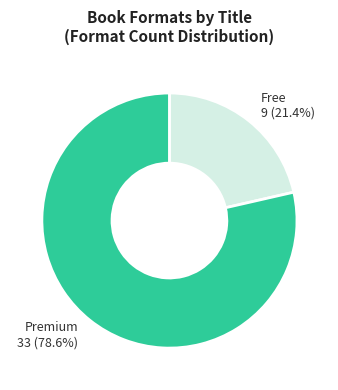

Which category accounts for the majority?

Premium